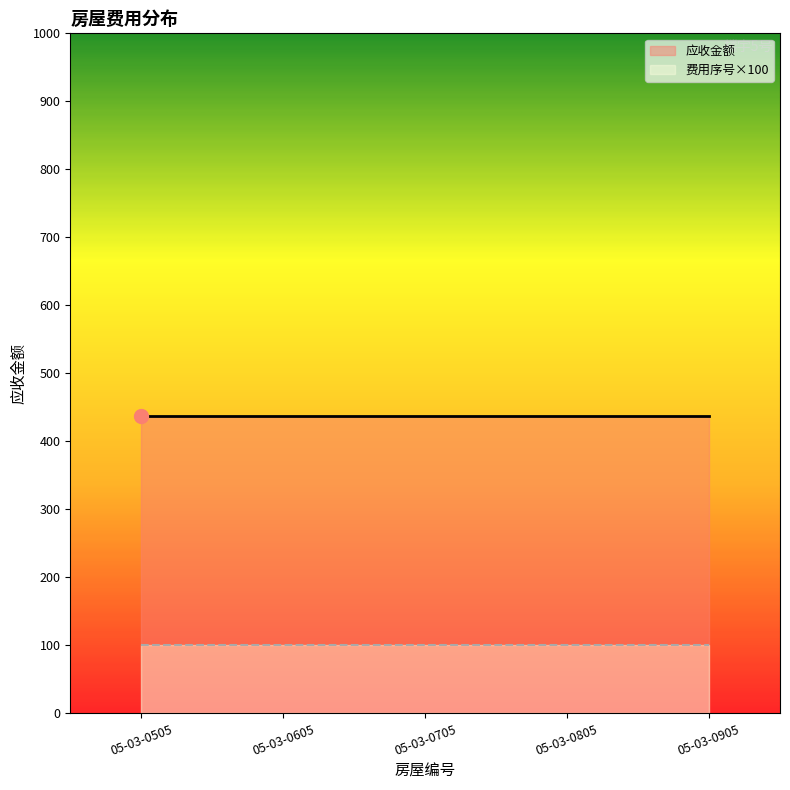

True or false: 应收金额 has more than 2 points higher than both neighbors.

False